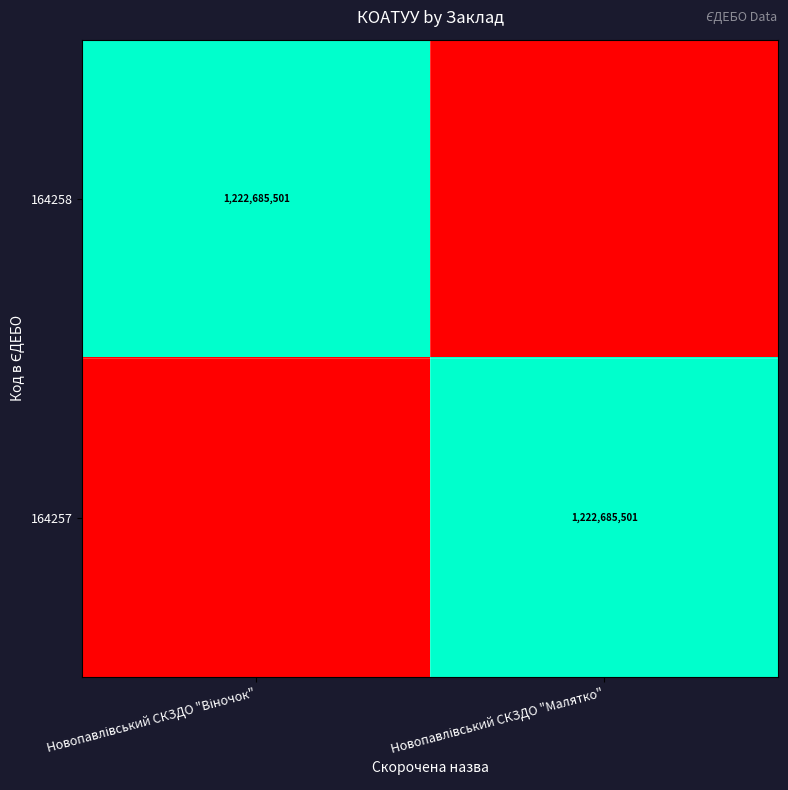

Is it true that 164257 equals 0 at Новопавлівський СКЗДО "Віночок"?

False